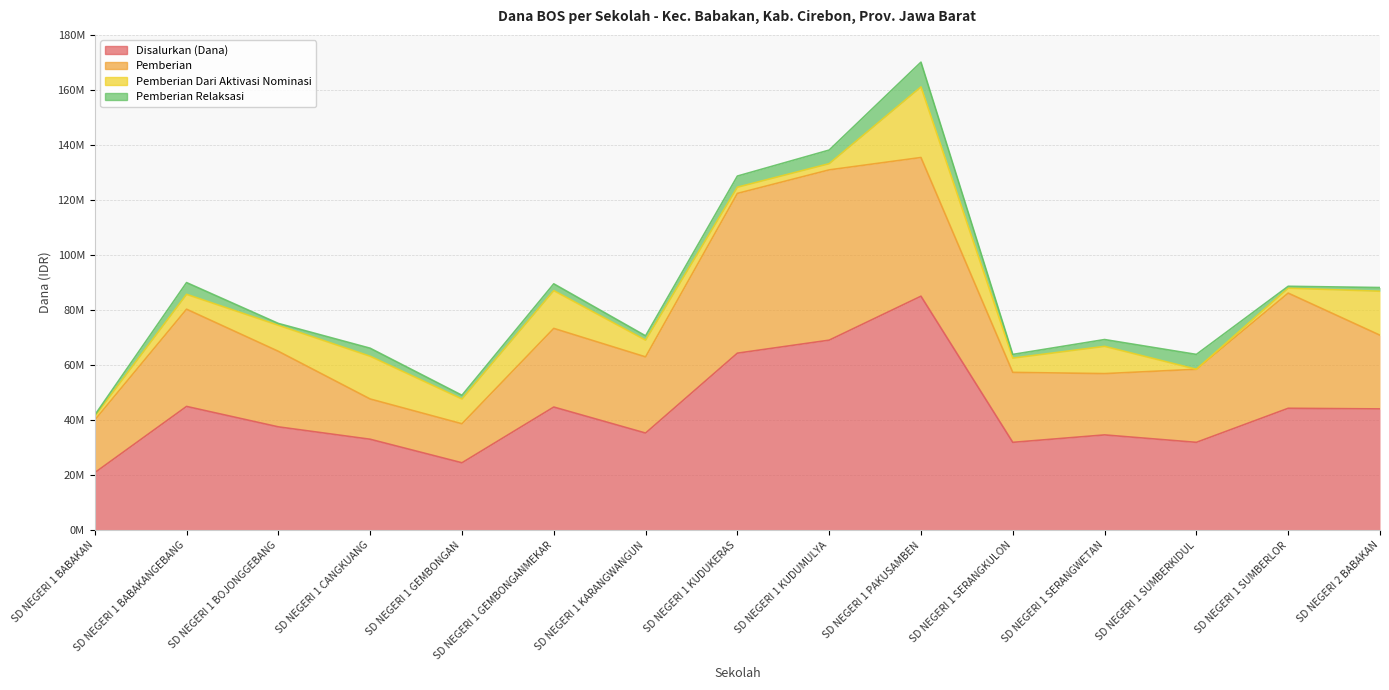

Does the chart have visible grid lines?

Yes